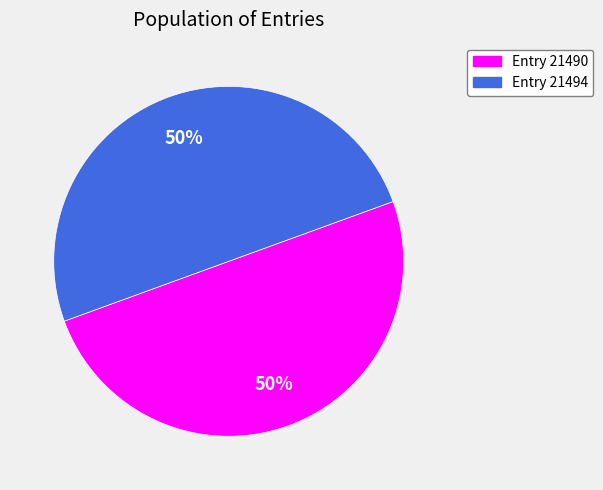

To the nearest percent, what is the average slice percentage?

50%